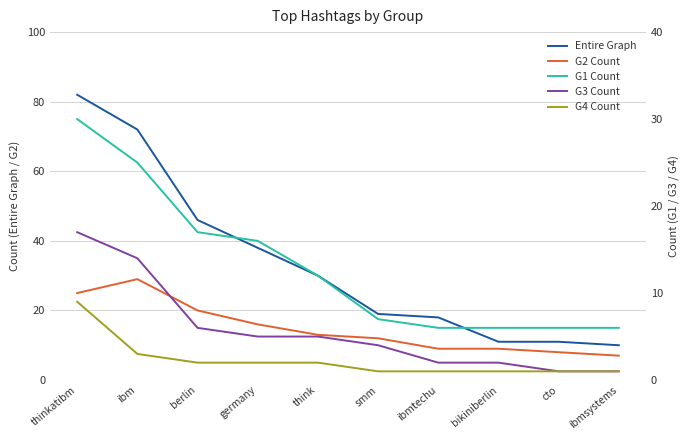

Reading left to right, extract all data points from this chart.

Entire Graph: thinkatibm=82	ibm=72	berlin=46	germany=38	think=30	smm=19	ibmtechu=18	bikiniberlin=11	cto=11	ibmsystems=10
G2 Count: thinkatibm=25	ibm=29	berlin=20	germany=16	think=13	smm=12	ibmtechu=9	bikiniberlin=9	cto=8	ibmsystems=7
G1 Count: thinkatibm=30	ibm=25	berlin=17	germany=16	think=12	smm=7	ibmtechu=6	bikiniberlin=6	cto=6	ibmsystems=6
G3 Count: thinkatibm=17	ibm=14	berlin=6	germany=5	think=5	smm=4	ibmtechu=2	bikiniberlin=2	cto=1	ibmsystems=1
G4 Count: thinkatibm=9	ibm=3	berlin=2	germany=2	think=2	smm=1	ibmtechu=1	bikiniberlin=1	cto=1	ibmsystems=1